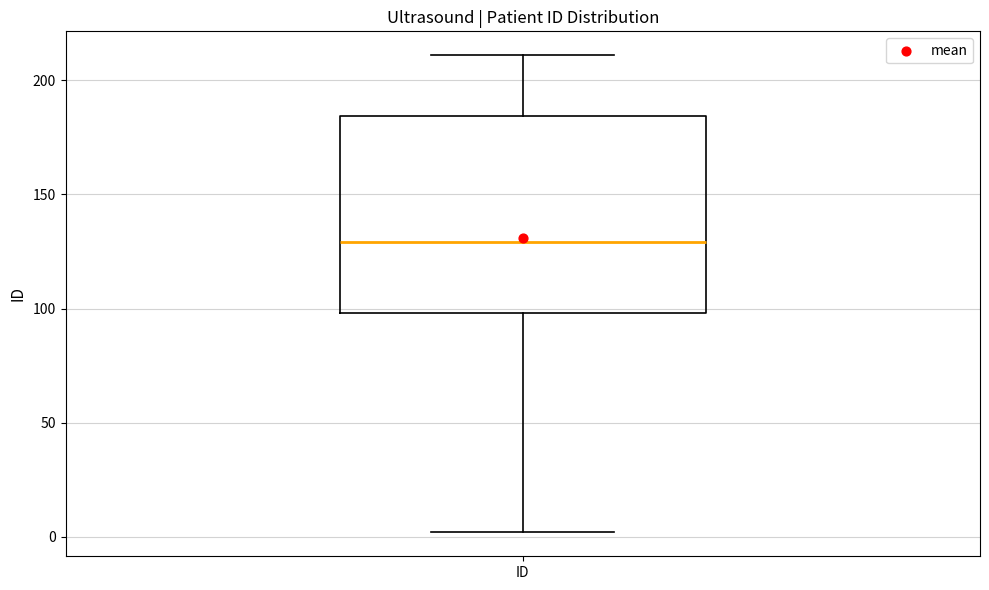

Read this box plot against the y-axis: the position of the median line, the range covered by the box, and the ends of both whiskers. The values are not printed on the chart, so give them approximately, as read against the axis.

median 130, box 100 to 185, whiskers 0 to 210